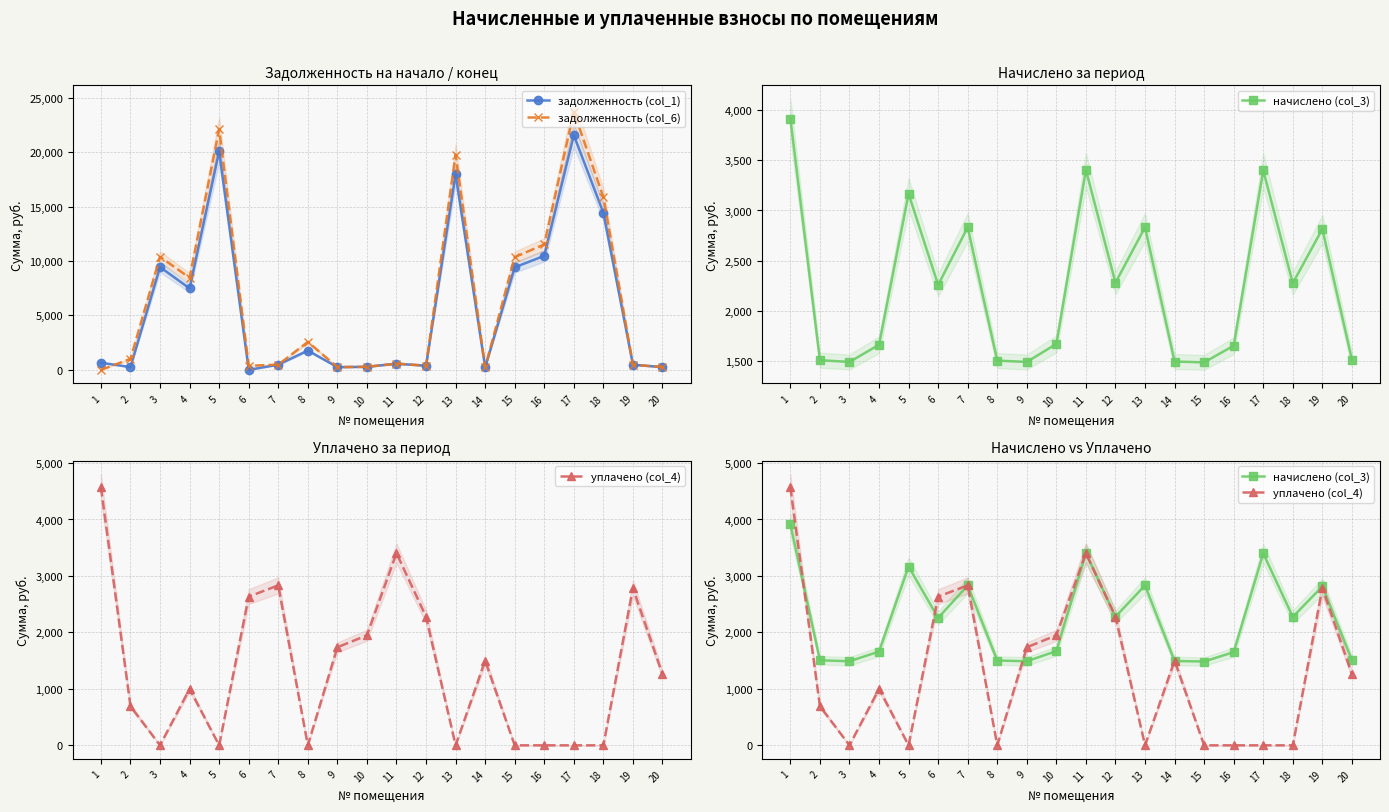

Reading left to right, extract all data points from this chart.

задолженность (col_1): 652.9	251.1	9446.0	7484.4	20089.9	0.0	472.1	1775.2	248.4	278.2	567.3	379.9	17972.3	232.1	9418.2	10476.8	21566.8	14433.7	469.2	251.8
задолженность (col_6): 0.0	1007.9	10387.3	8462.8	22092.0	376.2	472.1	2564.2	248.2	278.2	567.3	379.9	19763.4	228.7	10356.8	11520.9	23716.1	15872.1	469.2	251.8
начислено (col_3): 3917.6	1506.5	1488.9	1660.2	3166.6	2257.5	2832.8	1502.0	1488.9	1669.0	3403.8	2279.5	2832.8	1493.3	1484.5	1651.4	3399.4	2275.1	2815.3	1510.9
уплачено (col_4): 4570.6	692.1	0.0	1000.0	0.0	2633.6	2832.8	0.0	1737.0	1948.2	3403.8	2278.9	0.0	1500.0	0.0	0.0	0.0	0.0	2784.5	1259.0